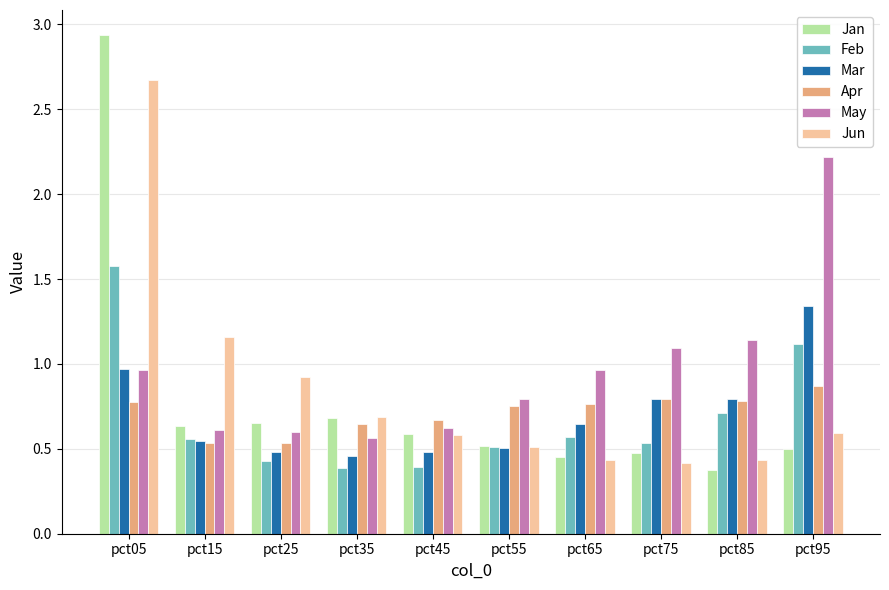

Count the number of categories in the chart.

10